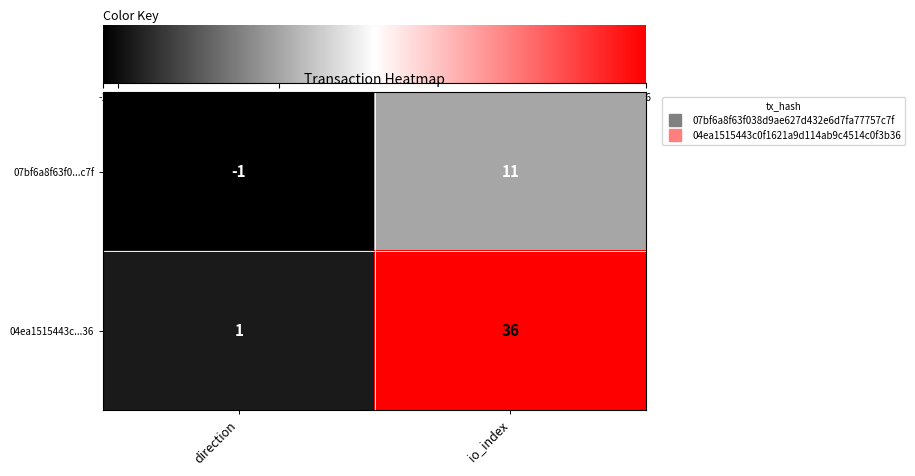

How many series are shown in this chart?

2